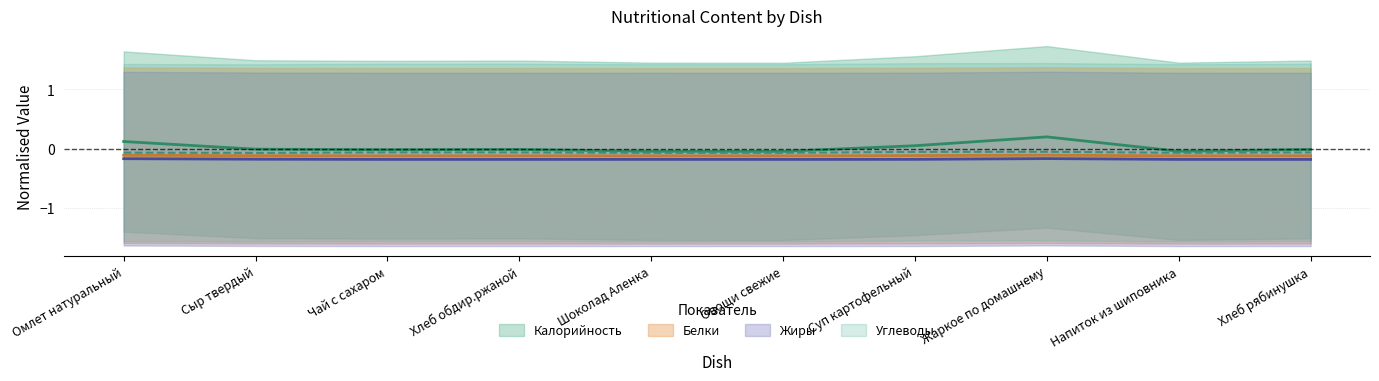

What is the total value across all series at Шоколад Аленка?

-0.4